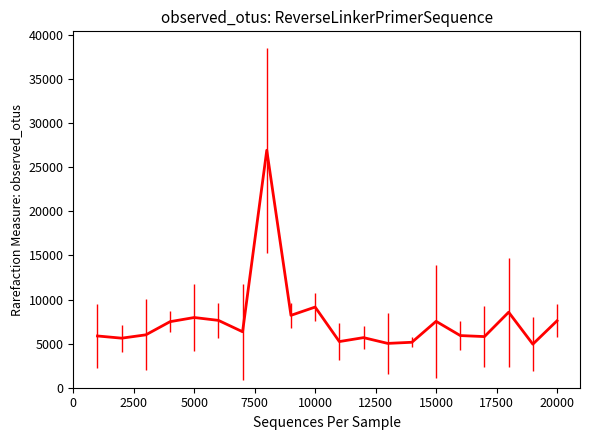

What is the maximum value shown in the chart?

26917.6